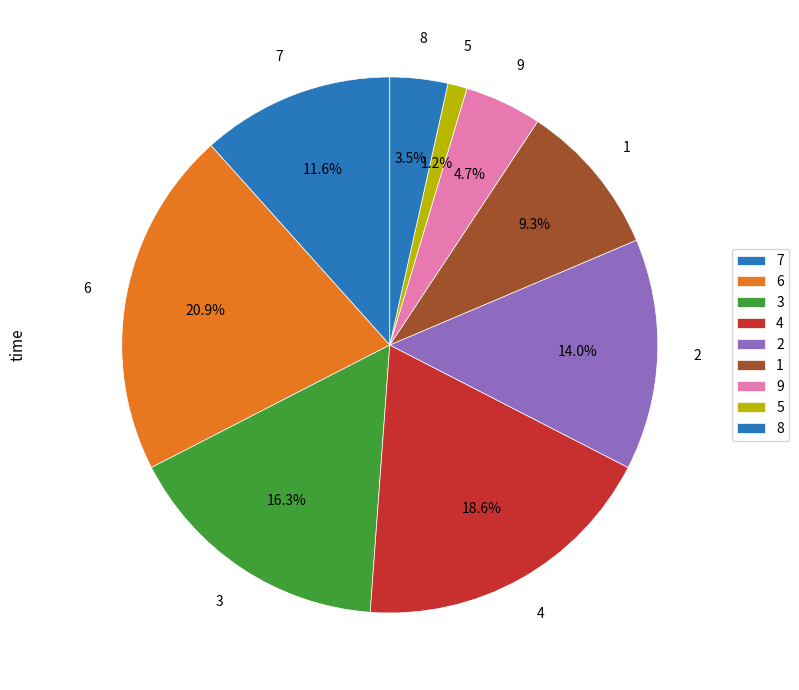

Does 2 represent more than half of the total?

No